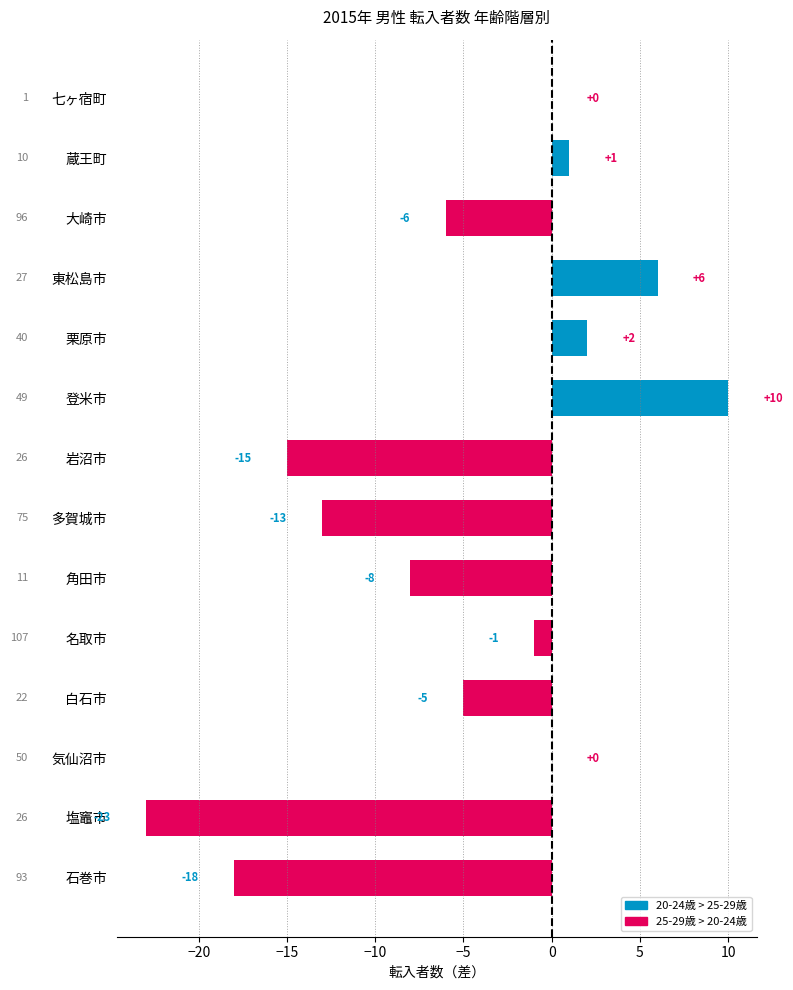

What is the greatest value displayed?

10